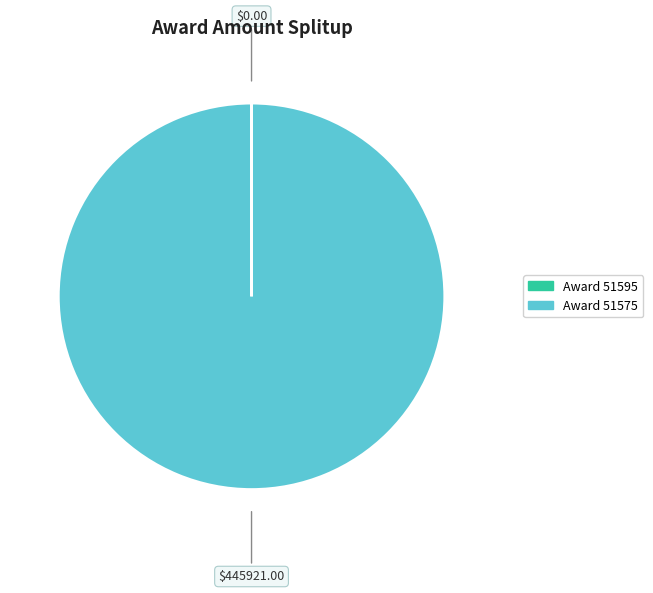

Is there any slice that represents more than half of the pie?

Yes